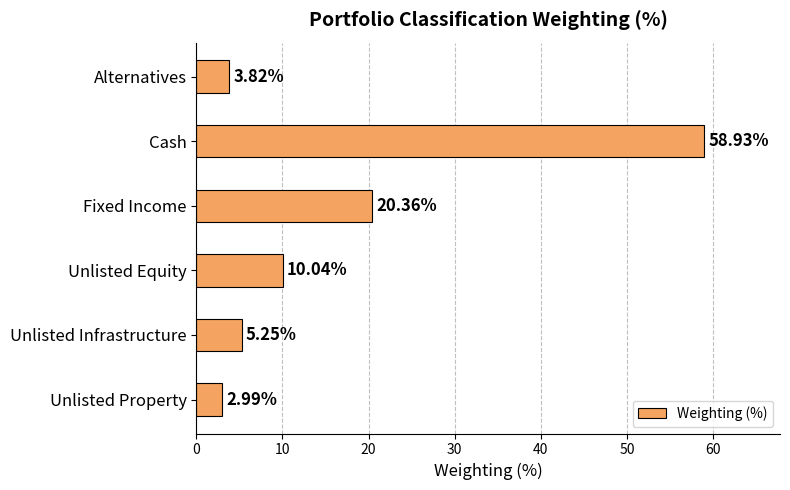

At which category does the chart reach its minimum across all series?

Unlisted Property